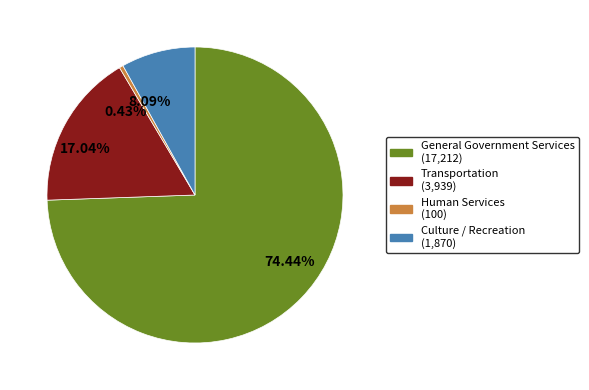

To the nearest percent, what is the average slice percentage?

25%